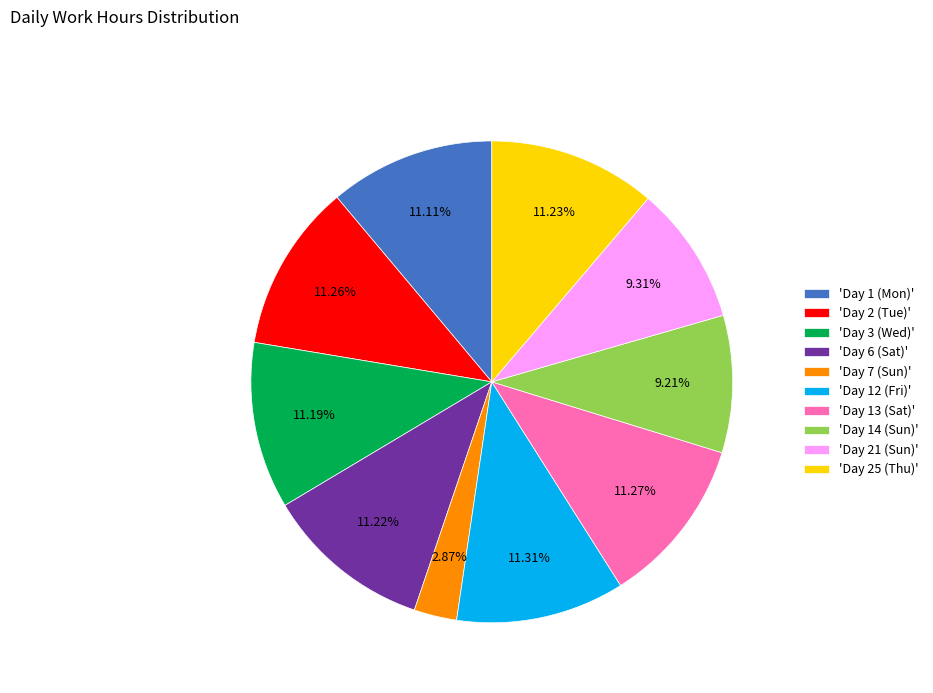

Between 'Day 25 (Thu)' and 'Day 14 (Sun)', which is larger?

'Day 25 (Thu)'